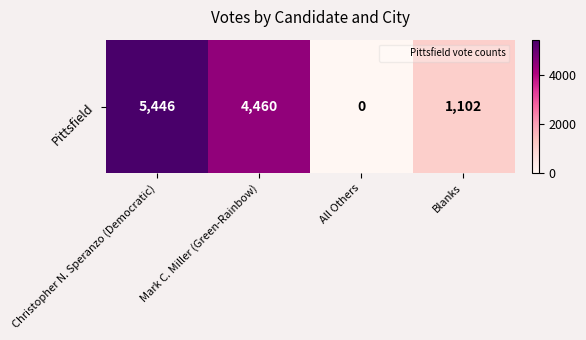

Is it true that the value at Mark C. Miller (Green-Rainbow) is 5986?

False